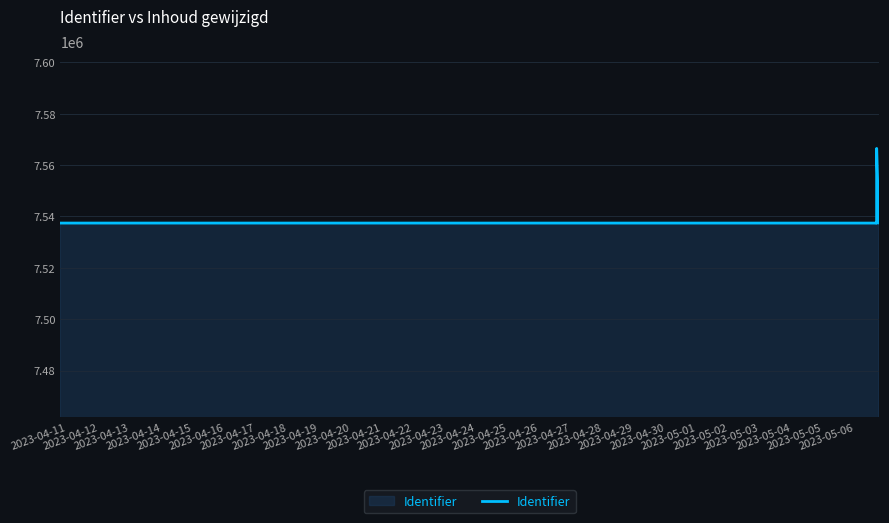

What is the smallest value displayed?

7537316